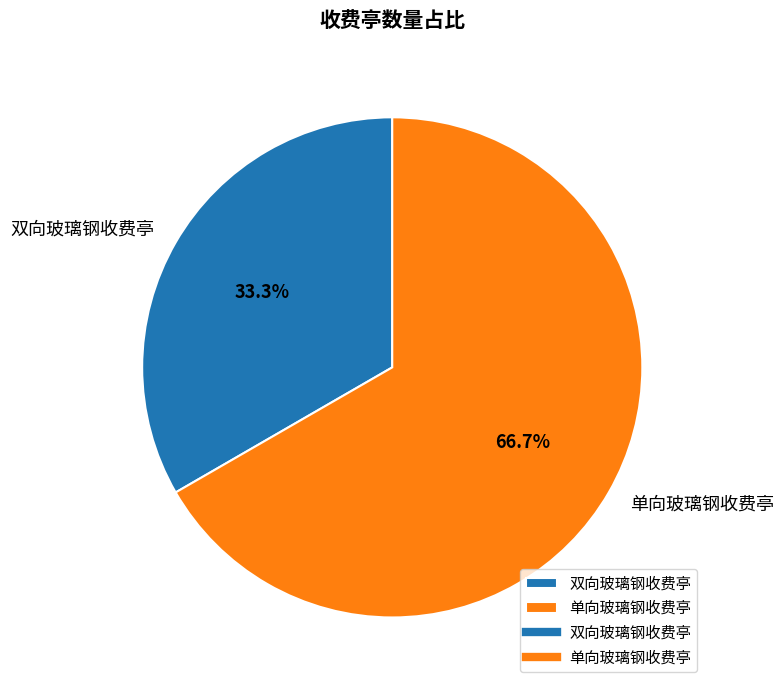

To the nearest percent, what is the difference between the largest and smallest slice percentages?

33%